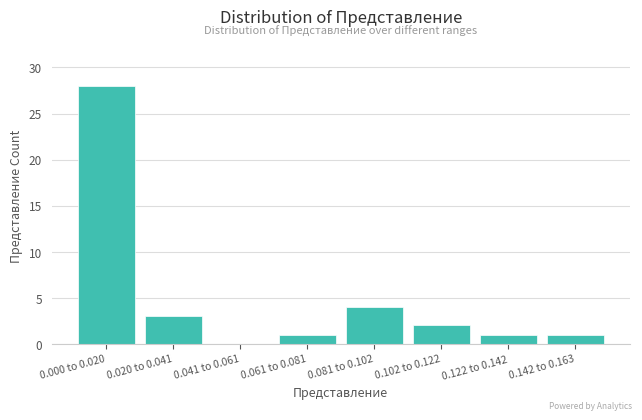

Reading left to right, extract all data points from this chart.

0.000 to 0.020=28	0.020 to 0.041=3	0.041 to 0.061=0	0.061 to 0.081=1	0.081 to 0.102=4	0.102 to 0.122=2	0.122 to 0.142=1	0.142 to 0.163=1